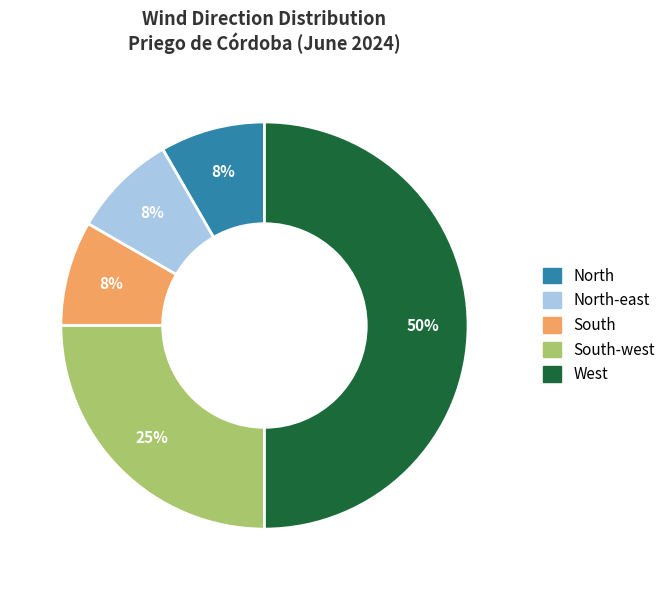

Which slice is the largest?

West